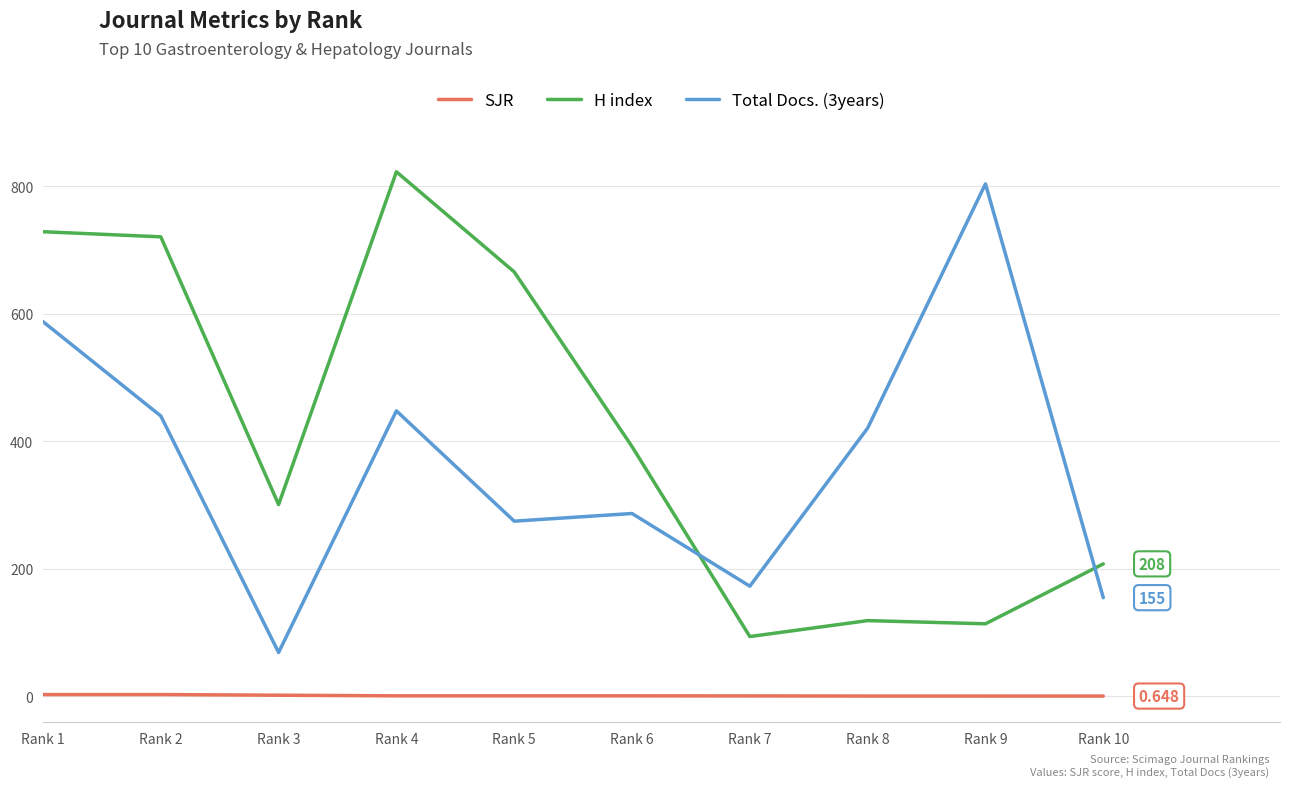

Which series has the largest total across all categories?

H index